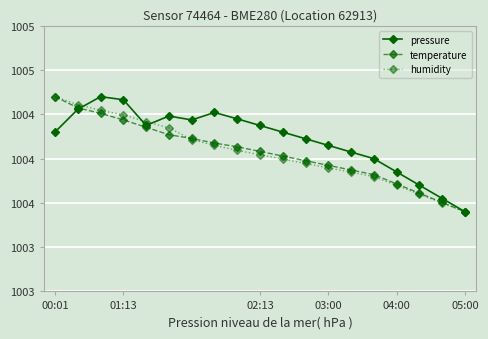

Which series ends up on top after the final intersection of temperature and humidity?

temperature